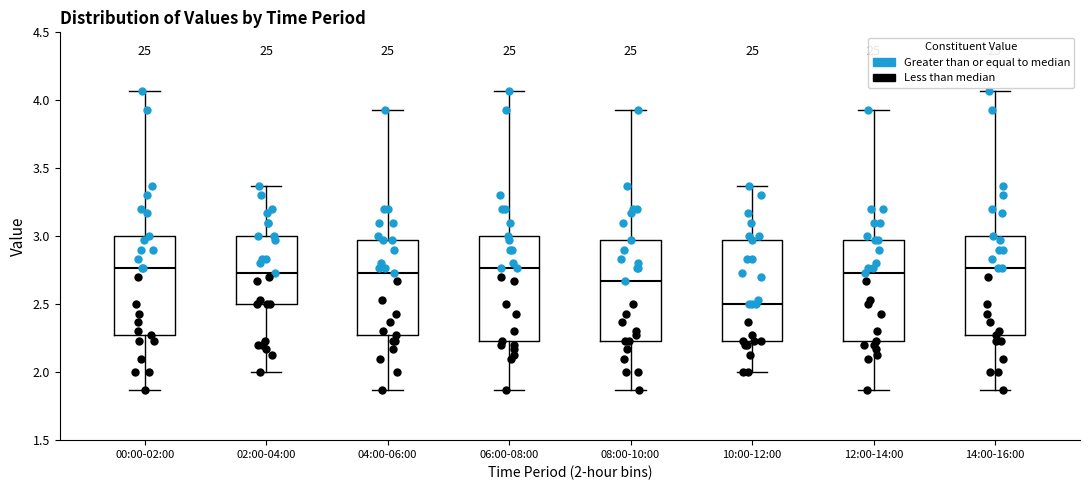

Reading left to right, transcribe this box plot: for each box, give where its median line is, the range the box spans, and where its two whiskers end, as read against the y-axis. The values are not printed on the chart, so give them approximately, as read against the axis.

00:00-02:00: median 2.75, box 2.25 to 3.00, whiskers 1.85 to 4.05
02:00-04:00: median 2.75, box 2.50 to 3.00, whiskers 2.00 to 3.35
04:00-06:00: median 2.75, box 2.25 to 2.95, whiskers 1.85 to 3.95
06:00-08:00: median 2.75, box 2.25 to 3.00, whiskers 1.85 to 4.05
08:00-10:00: median 2.65, box 2.25 to 2.95, whiskers 1.85 to 3.95
10:00-12:00: median 2.50, box 2.25 to 2.95, whiskers 2.00 to 3.35
12:00-14:00: median 2.75, box 2.25 to 2.95, whiskers 1.85 to 3.95
14:00-16:00: median 2.75, box 2.25 to 3.00, whiskers 1.85 to 4.05